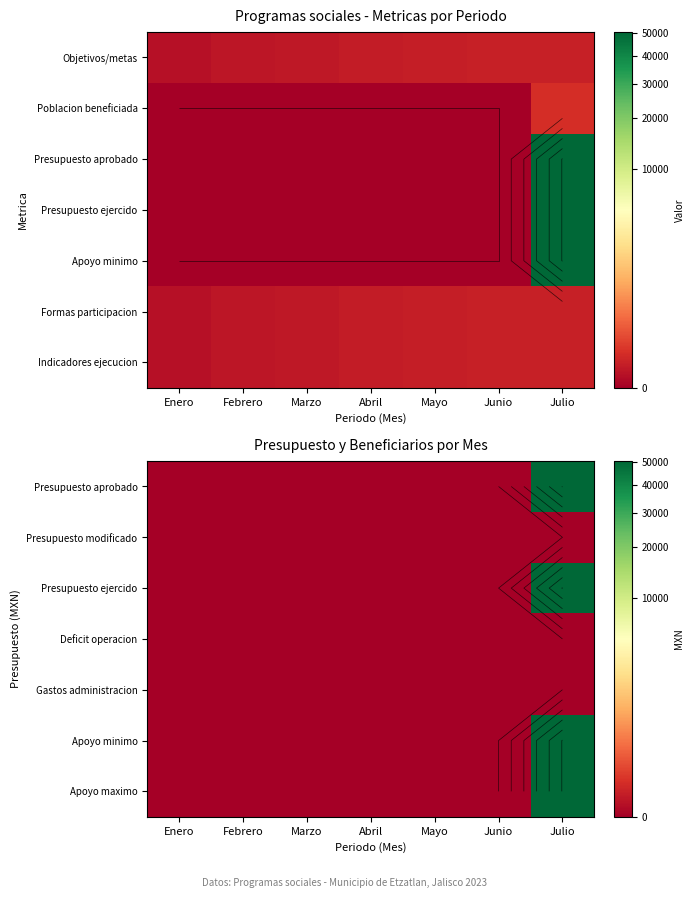

Which category has the highest value across all series?

Julio